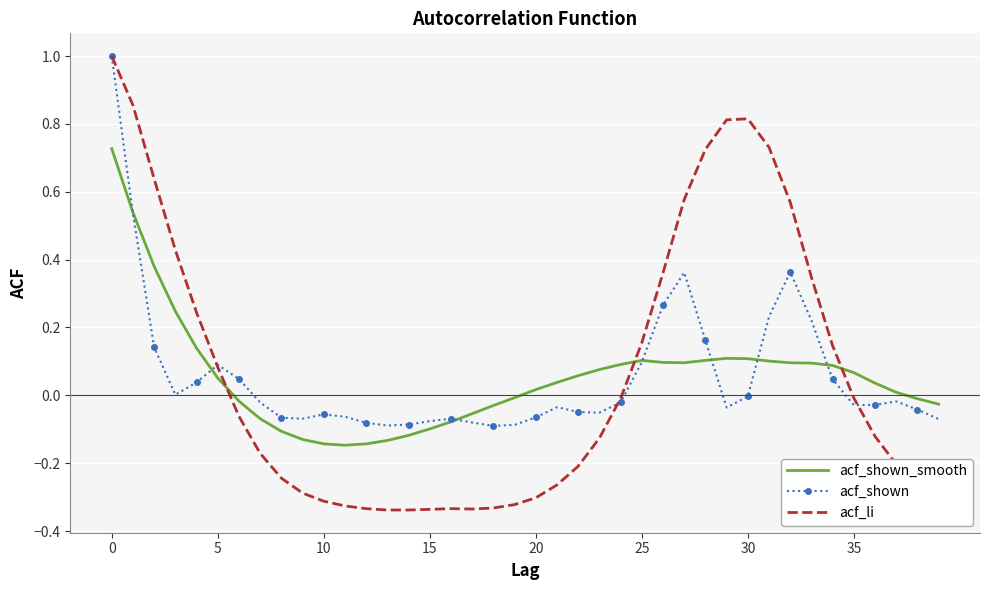

Which series ends up on top after the final intersection of acf_li and acf_shown?

acf_shown